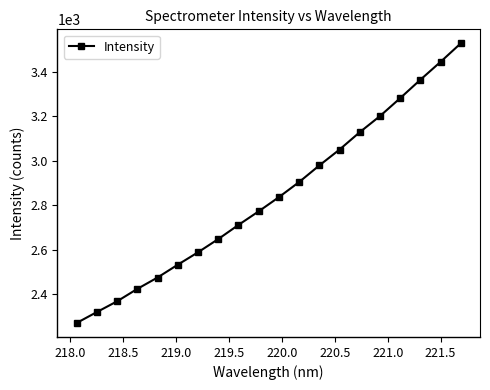

What is the maximum value shown in the chart?

3526.8